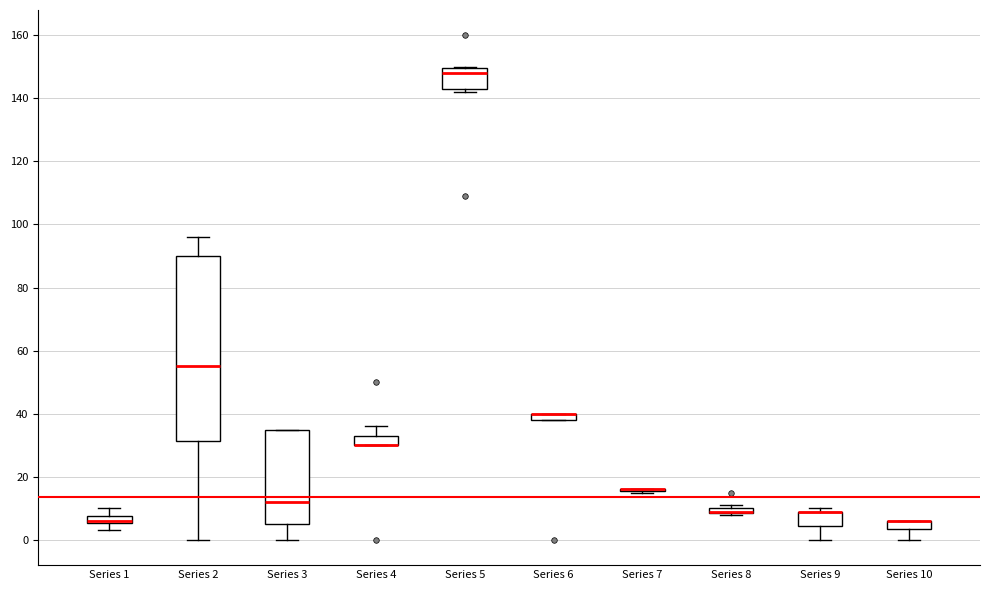

Where is the upper edge of the box for Series 8 on the y-axis? The values are not printed on the chart, so give them approximately, as read against the axis.

10